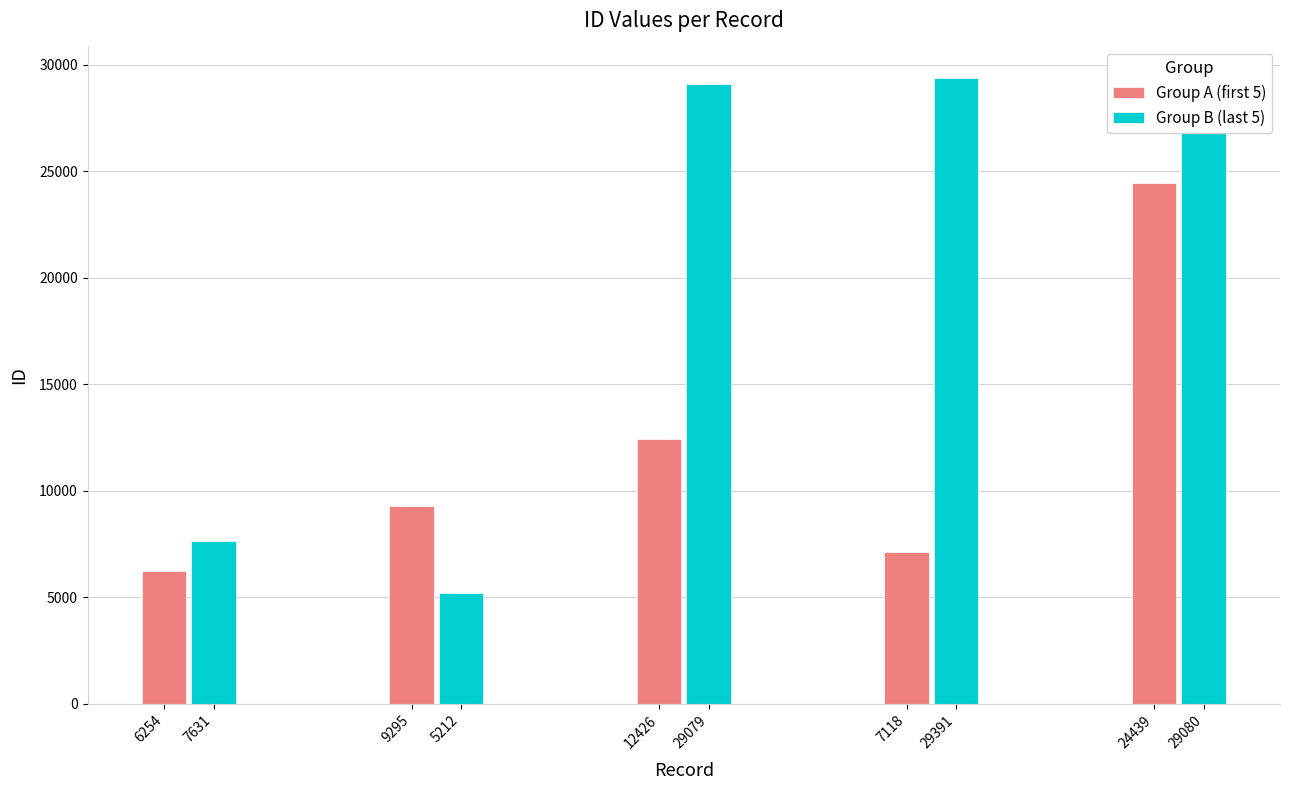

What are all the series names shown in the legend?

Group A (first 5), Group B (last 5)